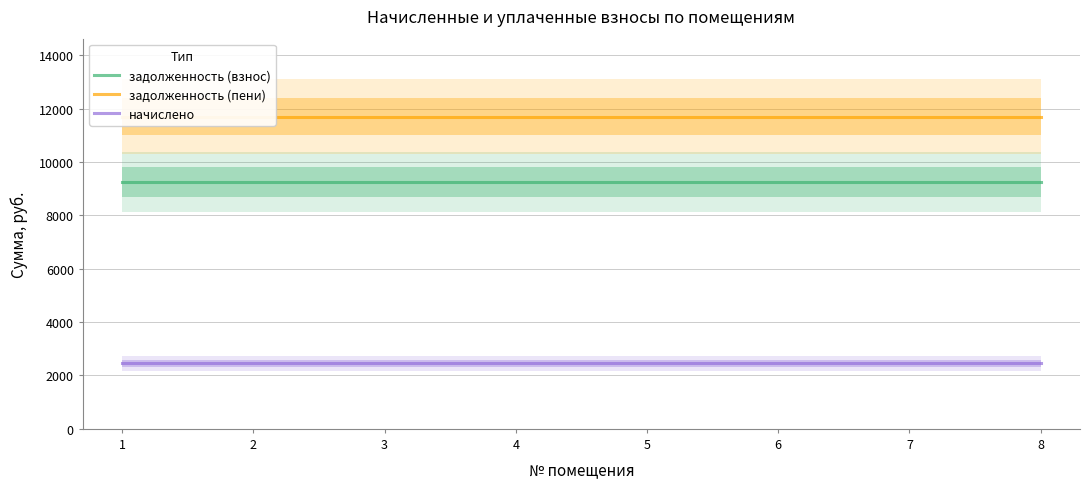

What is the sum of the задолженность (пени) values at 8 and 3?

23388.5